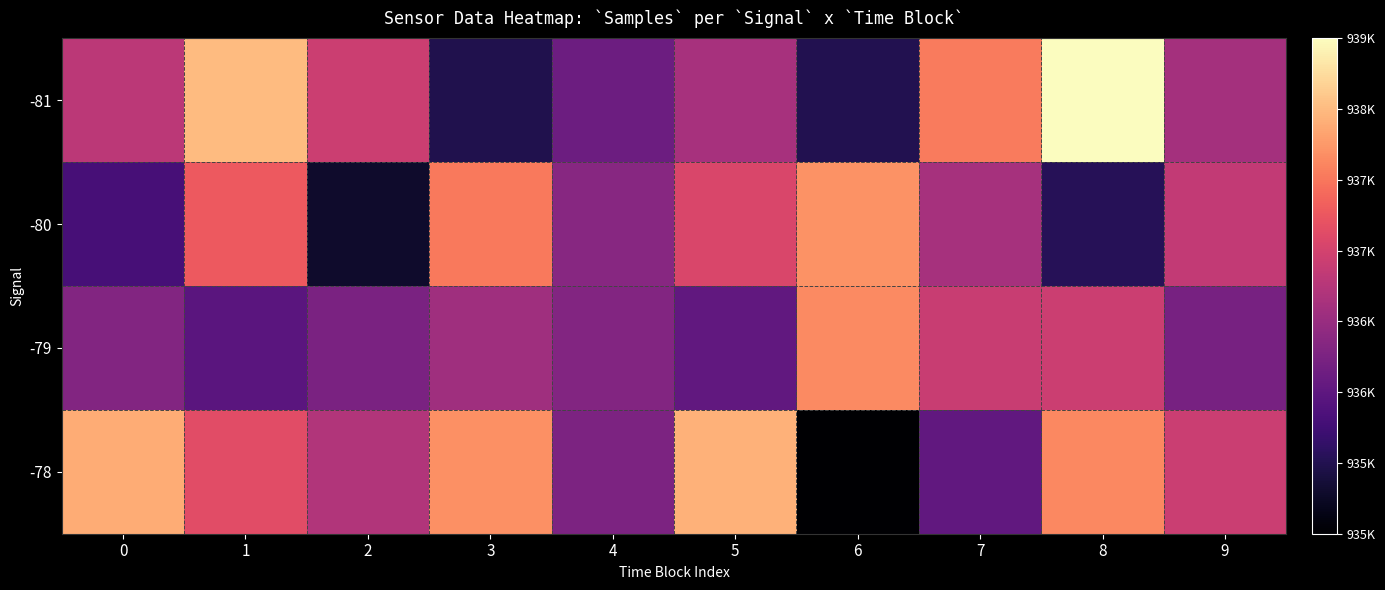

Which series has the widest spread of values?

-81